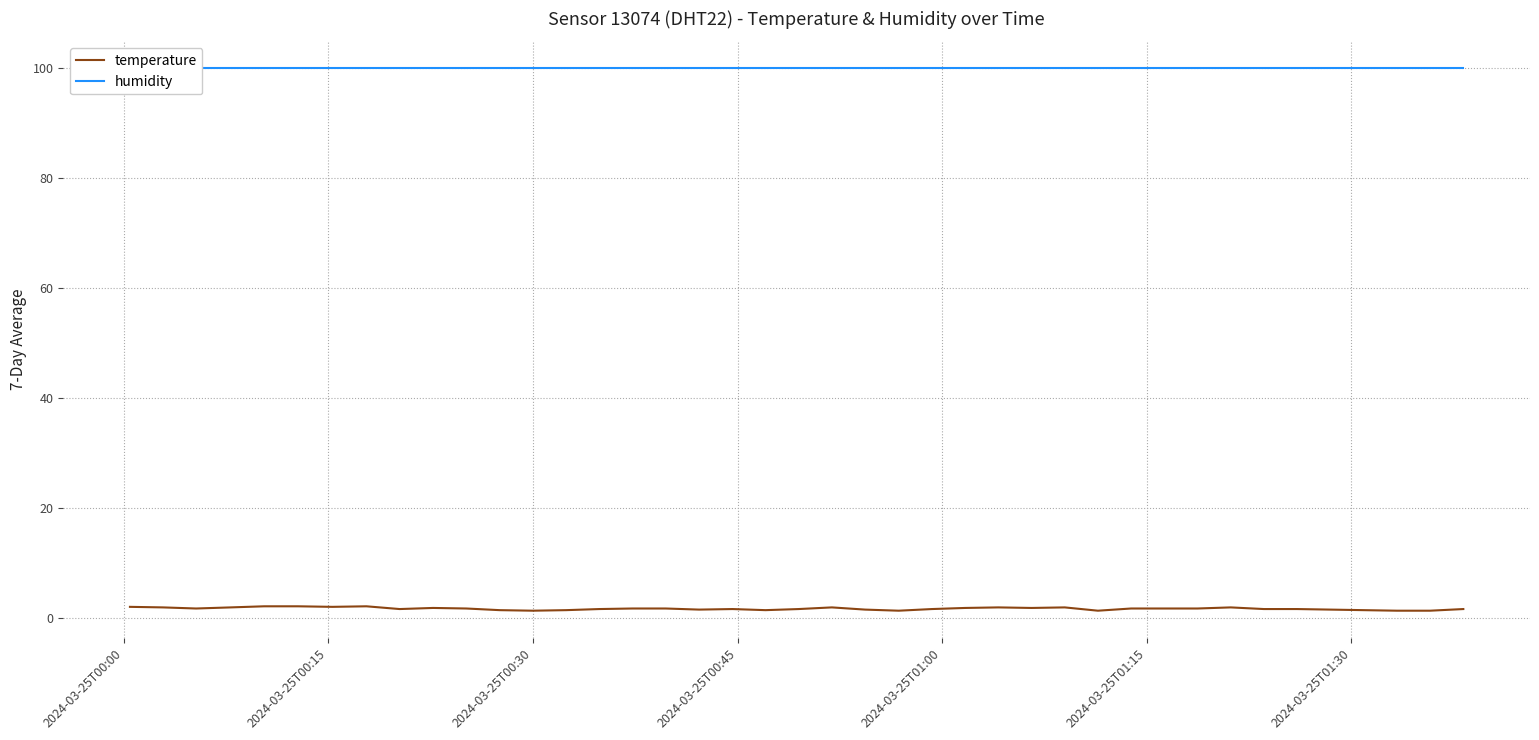

At which category does the chart reach its minimum across all series?

2024-03-25T00:30